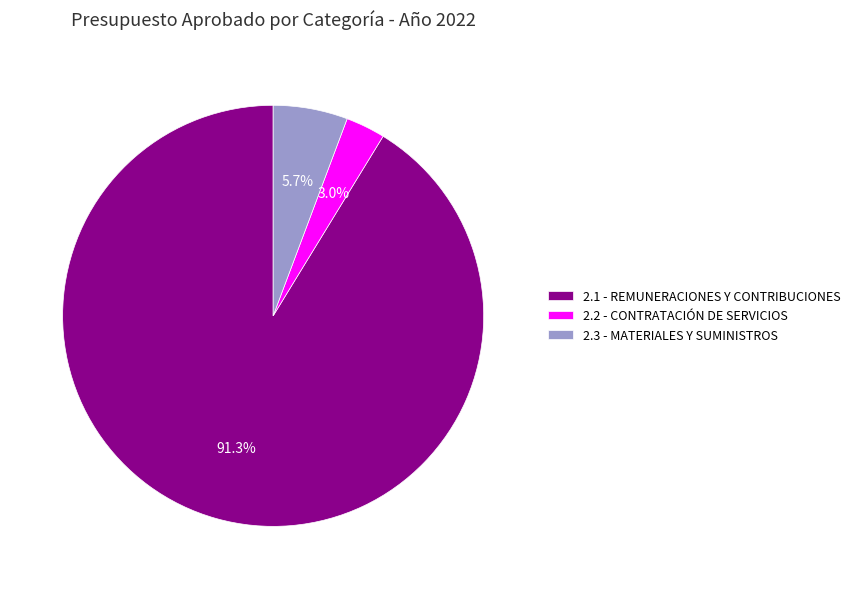

Rank the categories by value from lowest to highest.

2.2 - CONTRATACIÓN DE SERVICIOS, 2.3 - MATERIALES Y SUMINISTROS, 2.1 - REMUNERACIONES Y CONTRIBUCIONES